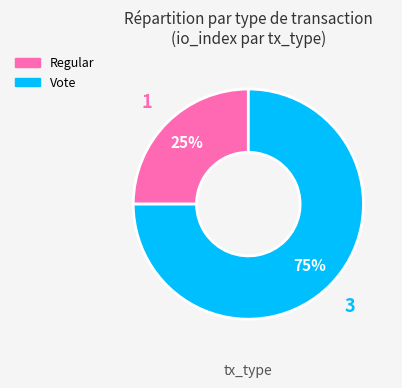

To the nearest percent, what is the difference between the largest and smallest slice percentages?

50%